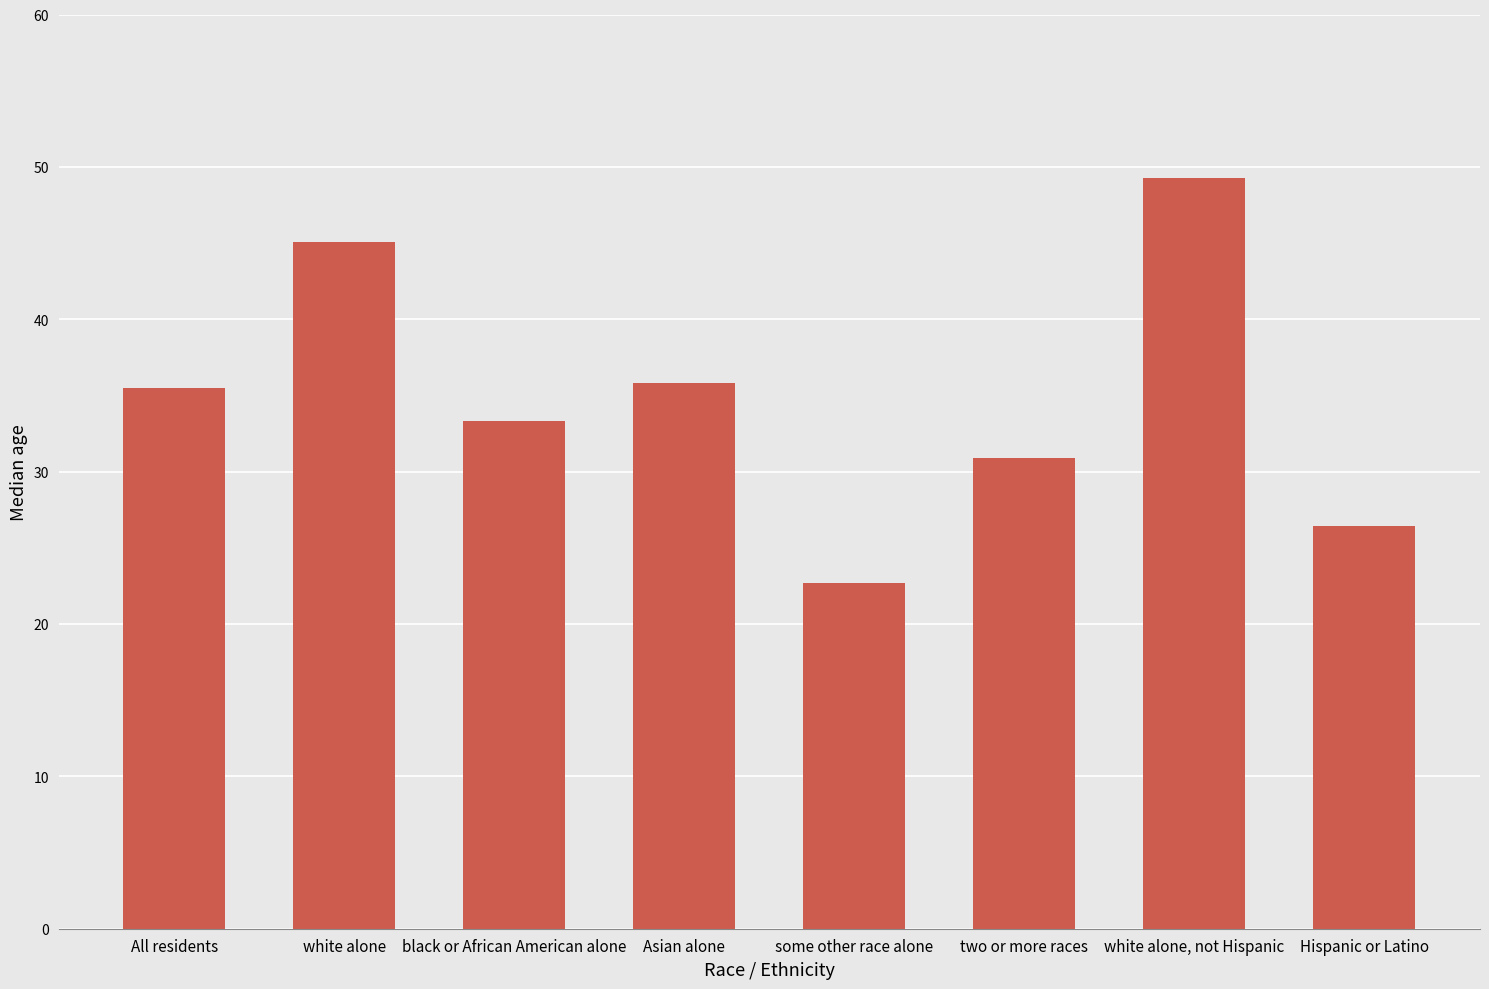

How many bars are there in total?

8